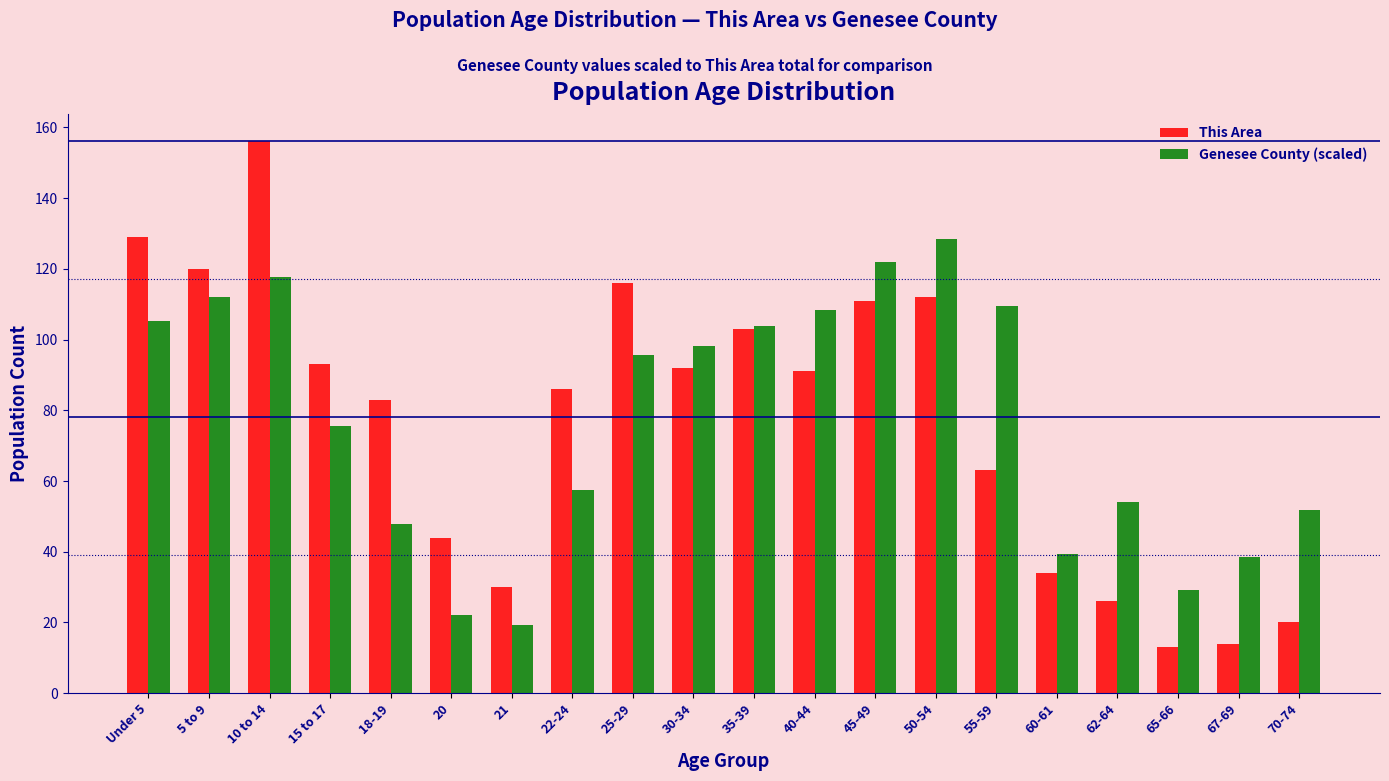

At 25-29, list the series in order from largest to smallest.

This Area, Genesee County (scaled)